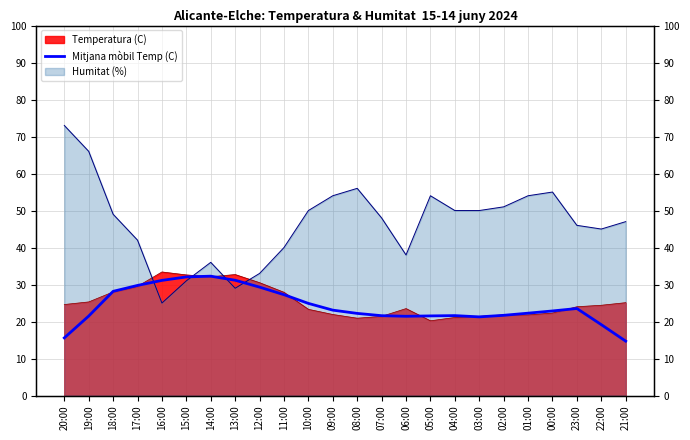

Where is the first local minimum?

06:00